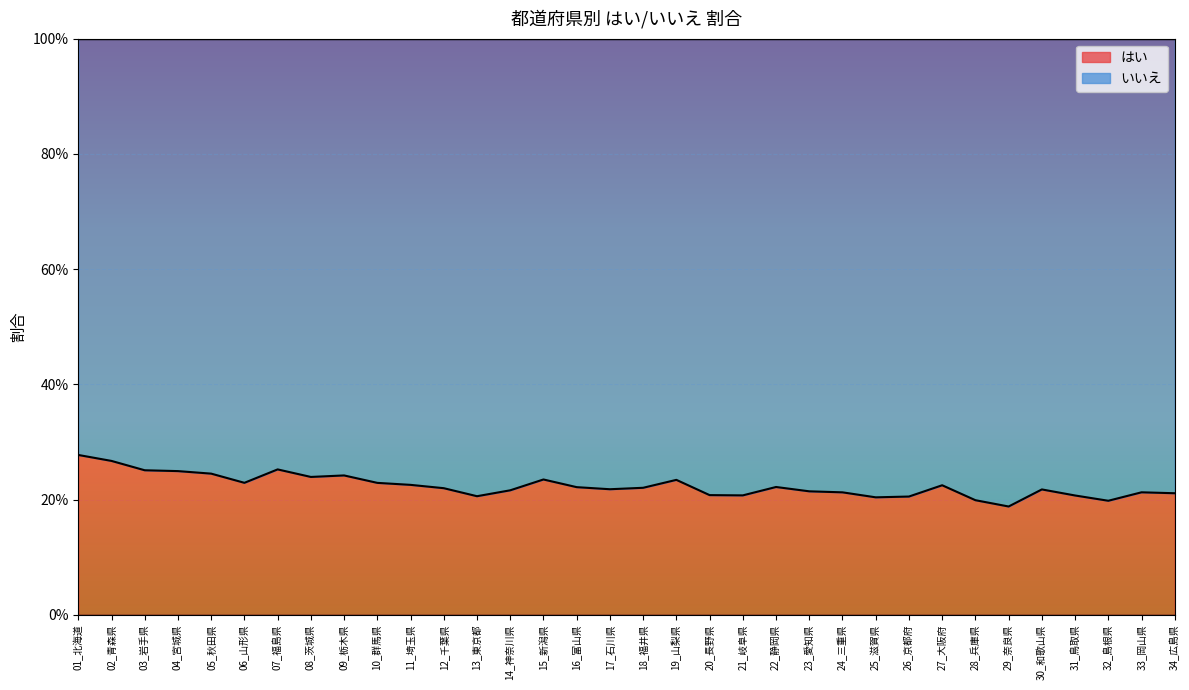

What is the difference between the maximum and minimum values?

0.1